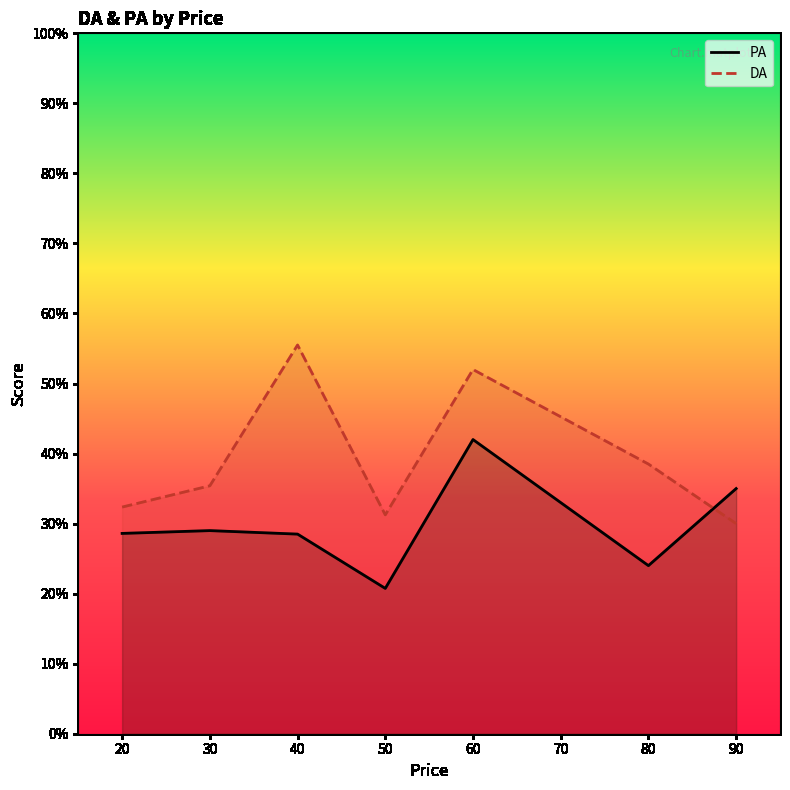

Is the value of DA at 60 greater than the value of PA at 20?

Yes